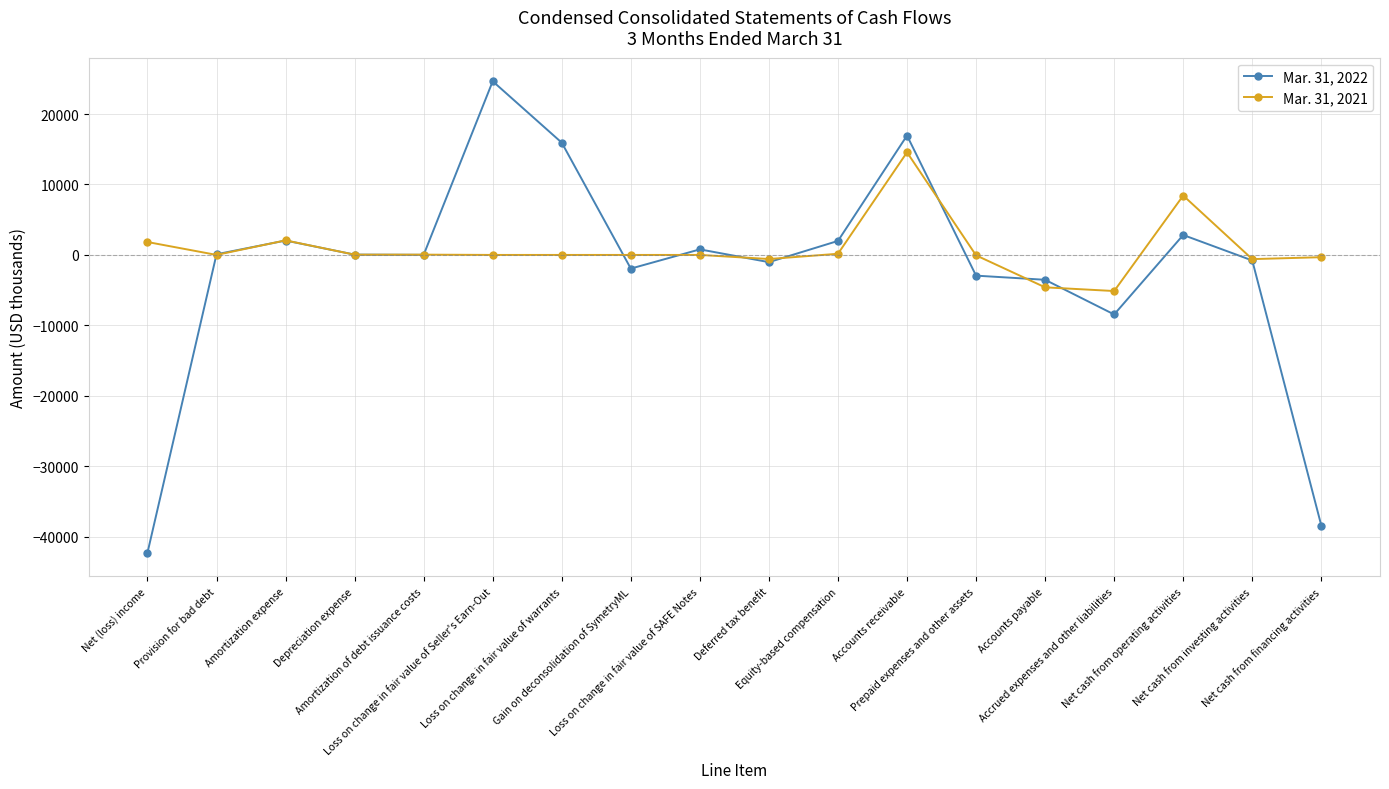

What position from the left is Equity-based compensation?

11